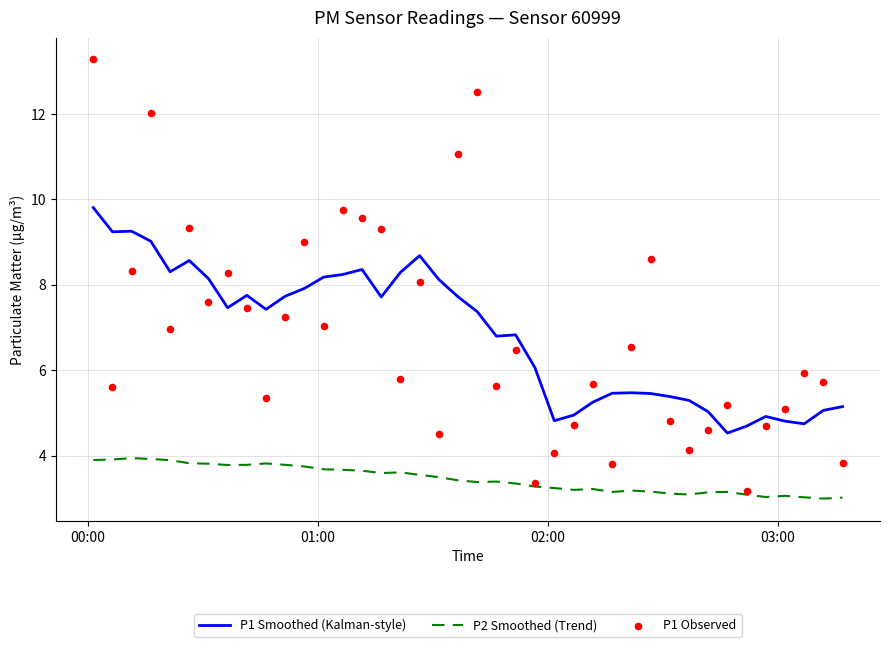

Which series reaches the maximum Y coordinate?

P1 Observed